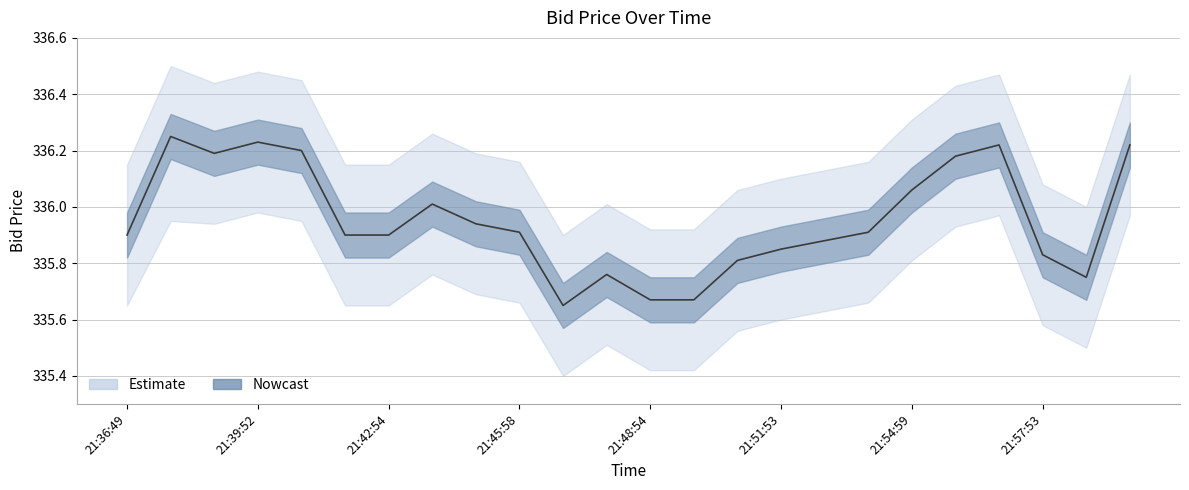

Between 21:59:57 and 21:40:53, which is larger?

21:59:57